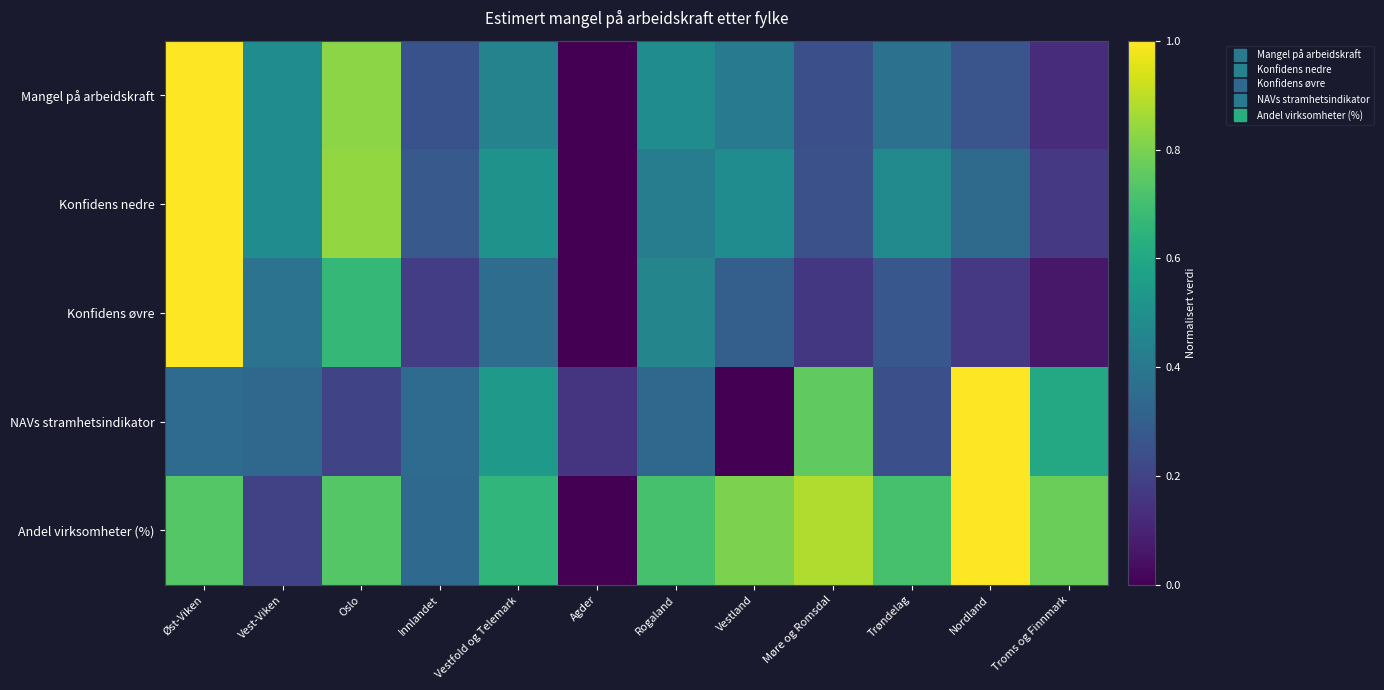

Reading left to right, transcribe all the data shown in this chart.

Mangel på arbeidskraft: Øst-Viken=1.0	Vest-Viken=0.5	Oslo=0.8	Innlandet=0.2	Vestfold og Telemark=0.4	Agder=0.0	Rogaland=0.5	Vestland=0.4	Møre og Romsdal=0.2	Trøndelag=0.4	Nordland=0.3	Troms og Finnmark=0.1
Konfidens nedre: Øst-Viken=1.0	Vest-Viken=0.5	Oslo=0.8	Innlandet=0.3	Vestfold og Telemark=0.5	Agder=0.0	Rogaland=0.4	Vestland=0.5	Møre og Romsdal=0.2	Trøndelag=0.5	Nordland=0.3	Troms og Finnmark=0.2
Konfidens øvre: Øst-Viken=1.0	Vest-Viken=0.4	Oslo=0.7	Innlandet=0.2	Vestfold og Telemark=0.4	Agder=0.0	Rogaland=0.5	Vestland=0.3	Møre og Romsdal=0.2	Trøndelag=0.3	Nordland=0.2	Troms og Finnmark=0.1
NAVs stramhetsindikator: Øst-Viken=0.4	Vest-Viken=0.3	Oslo=0.2	Innlandet=0.3	Vestfold og Telemark=0.5	Agder=0.2	Rogaland=0.3	Vestland=0.0	Møre og Romsdal=0.8	Trøndelag=0.2	Nordland=1.0	Troms og Finnmark=0.6
Andel virksomheter (%): Øst-Viken=0.7	Vest-Viken=0.2	Oslo=0.7	Innlandet=0.3	Vestfold og Telemark=0.7	Agder=0.0	Rogaland=0.7	Vestland=0.8	Møre og Romsdal=0.9	Trøndelag=0.7	Nordland=1.0	Troms og Finnmark=0.8